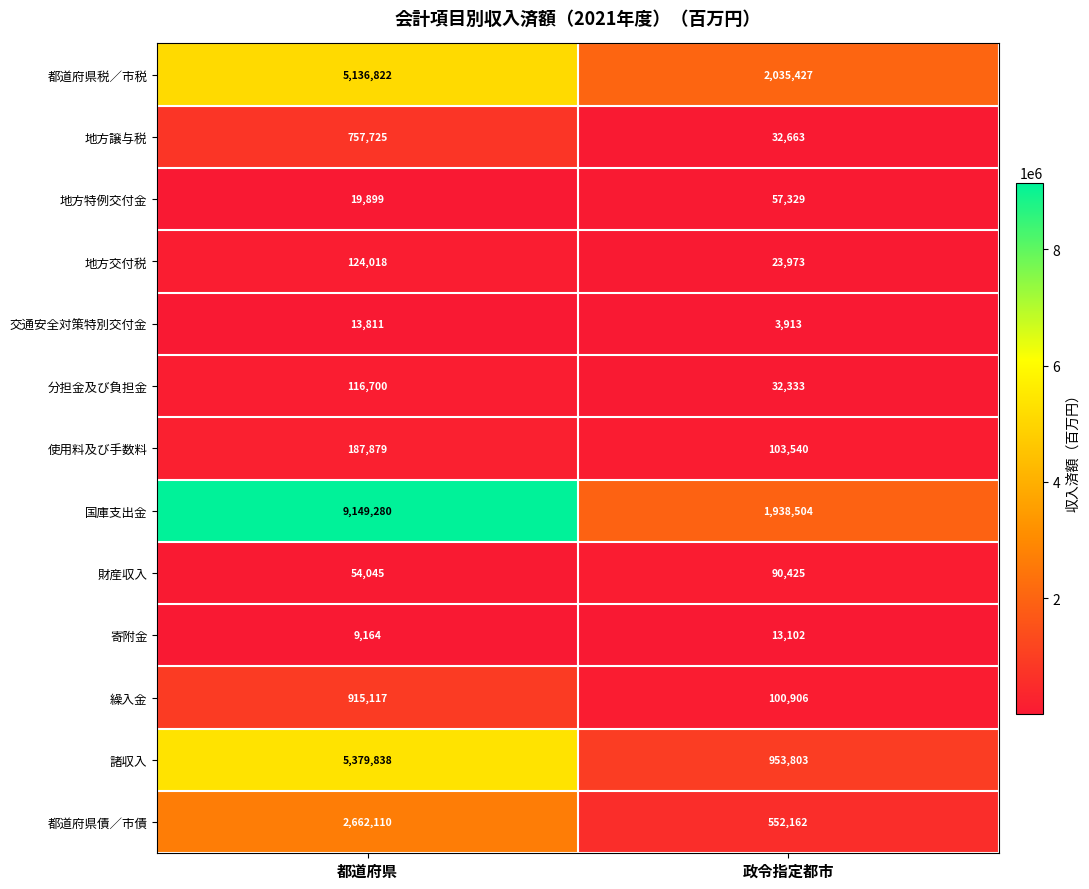

Reading left to right, list all the values displayed in this chart.

都道府県税／市税: 5136822	2035427
地方譲与税: 757725	32663
地方特例交付金: 19899	57329
地方交付税: 124018	23973
交通安全対策特別交付金: 13811	3913
分担金及び負担金: 116700	32333
使用料及び手数料: 187879	103540
国庫支出金: 9149280	1938504
財産収入: 54045	90425
寄附金: 9164	13102
繰入金: 915117	100906
諸収入: 5379838	953803
都道府県債／市債: 2662110	552162